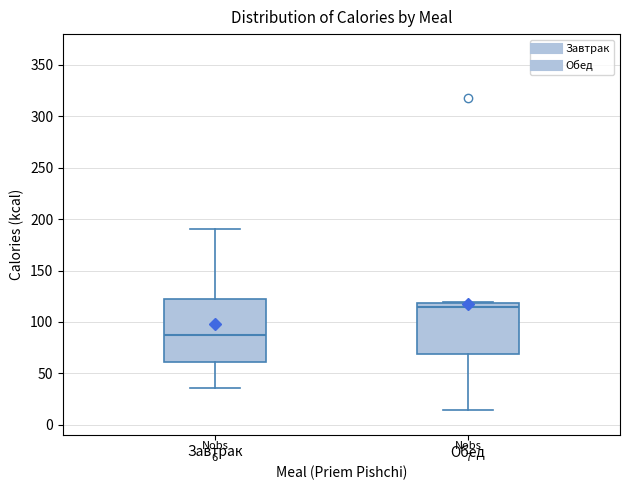

Comparing the boxes themselves (not the whiskers), which one is the tallest?

Завтрак